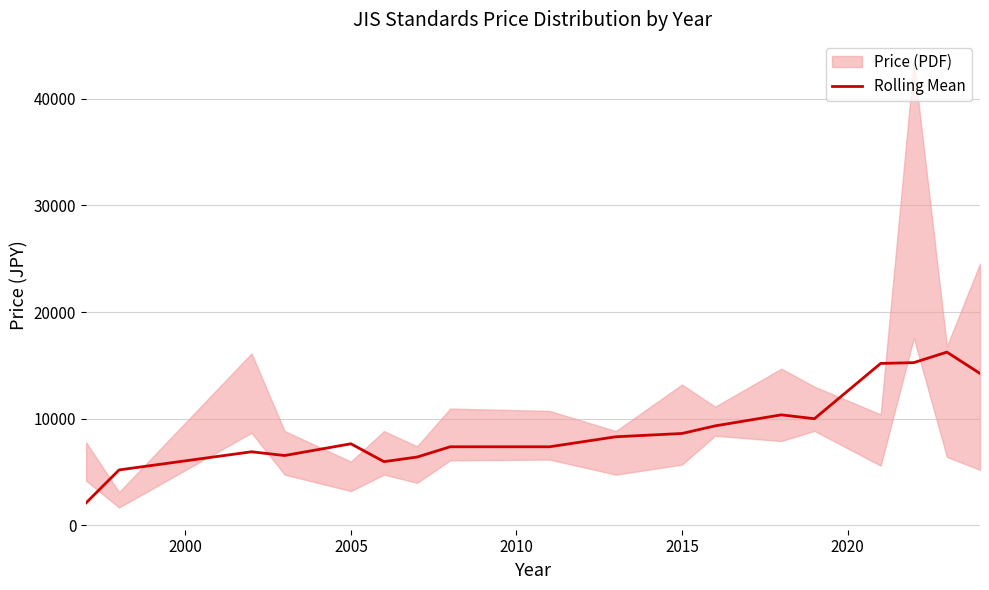

The value of Rolling Mean at 2005 is 2892.6. True or false?

False